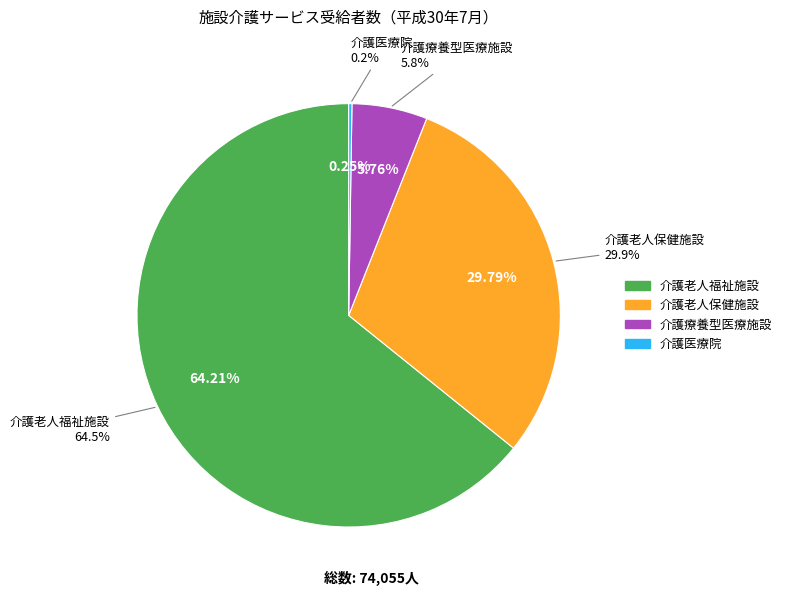

Rank the categories by value from lowest to highest.

介護医療院, 介護療養型医療施設, 介護老人保健施設, 介護老人福祉施設